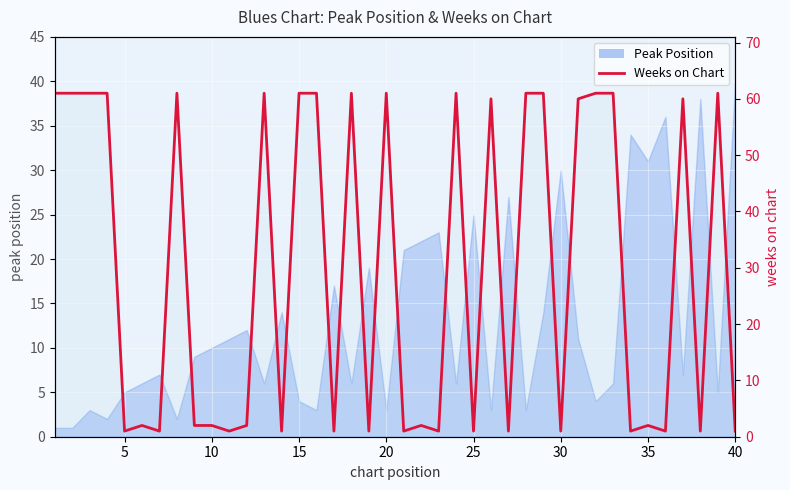

Reading left to right, what are all the values shown in this chart?

61	61	61	61	1	2	1	61	2	2	1	2	61	1	61	61	1	61	1	61	1	2	1	61	1	60	1	61	61	1	60	61	61	1	2	1	60	1	61	1